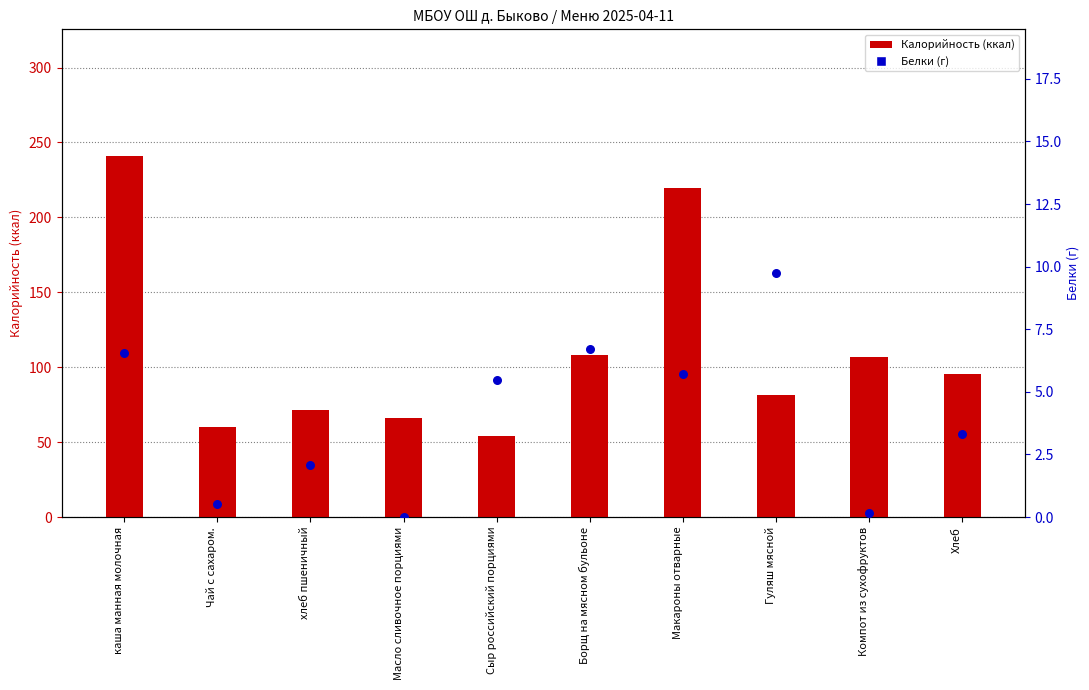

At how many categories does at least one series exceed 103?

4